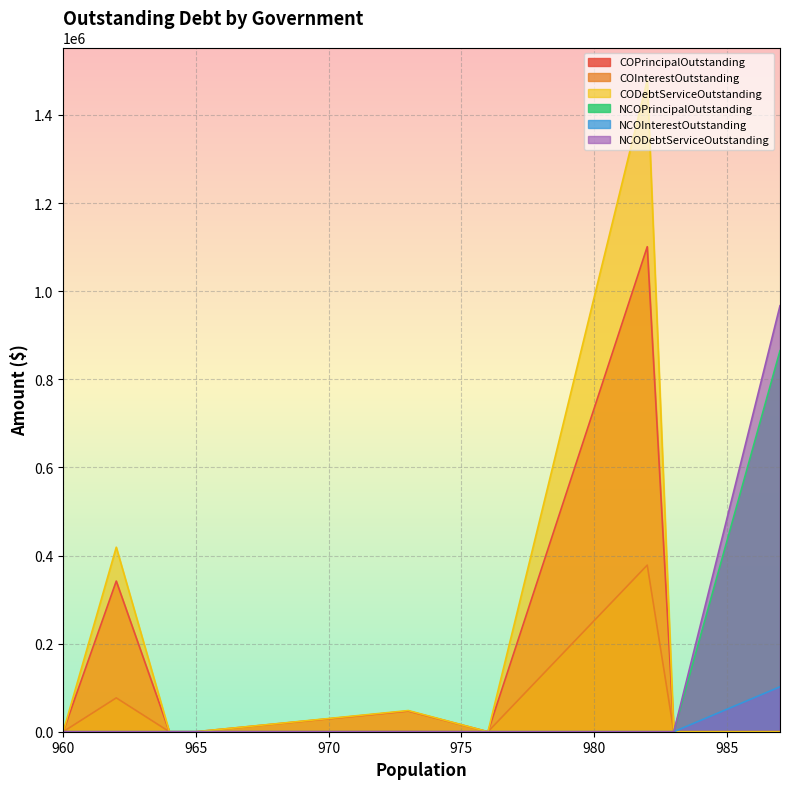

Rank the series by their maximum value, from highest to lowest.

CODebtServiceOutstanding, COPrincipalOutstanding, NCODebtServiceOutstanding, NCOPrincipalOutstanding, COInterestOutstanding, NCOInterestOutstanding